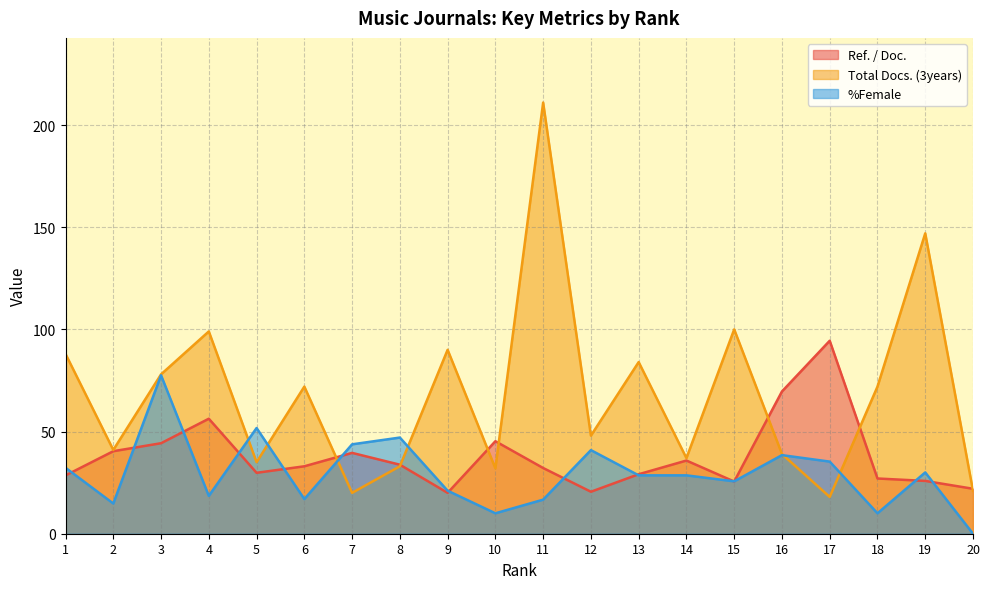

Which series has the largest total across all categories?

Total Docs. (3years)